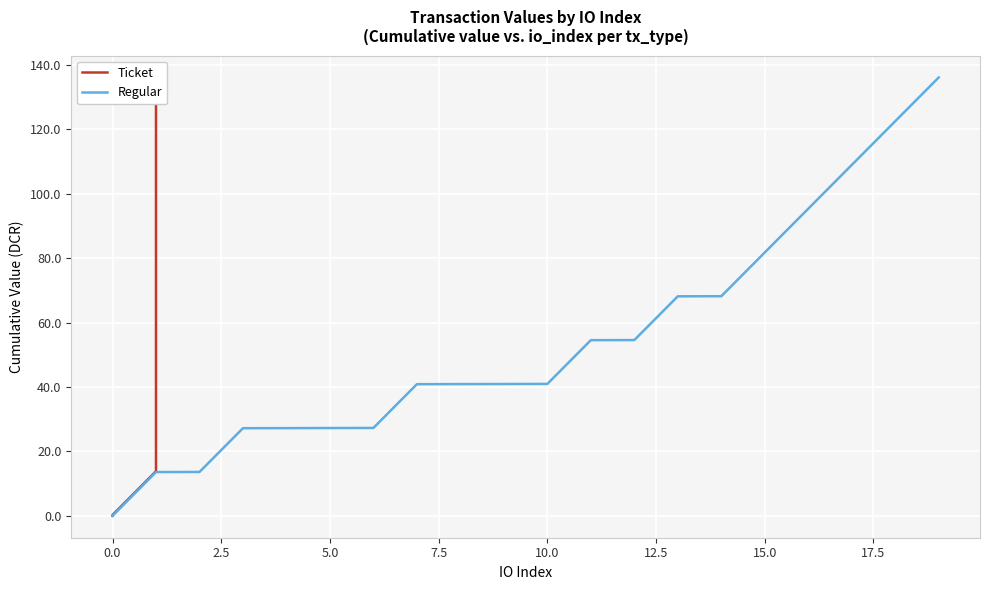

The value of Regular at 5.0 is 37.8. True or false?

False